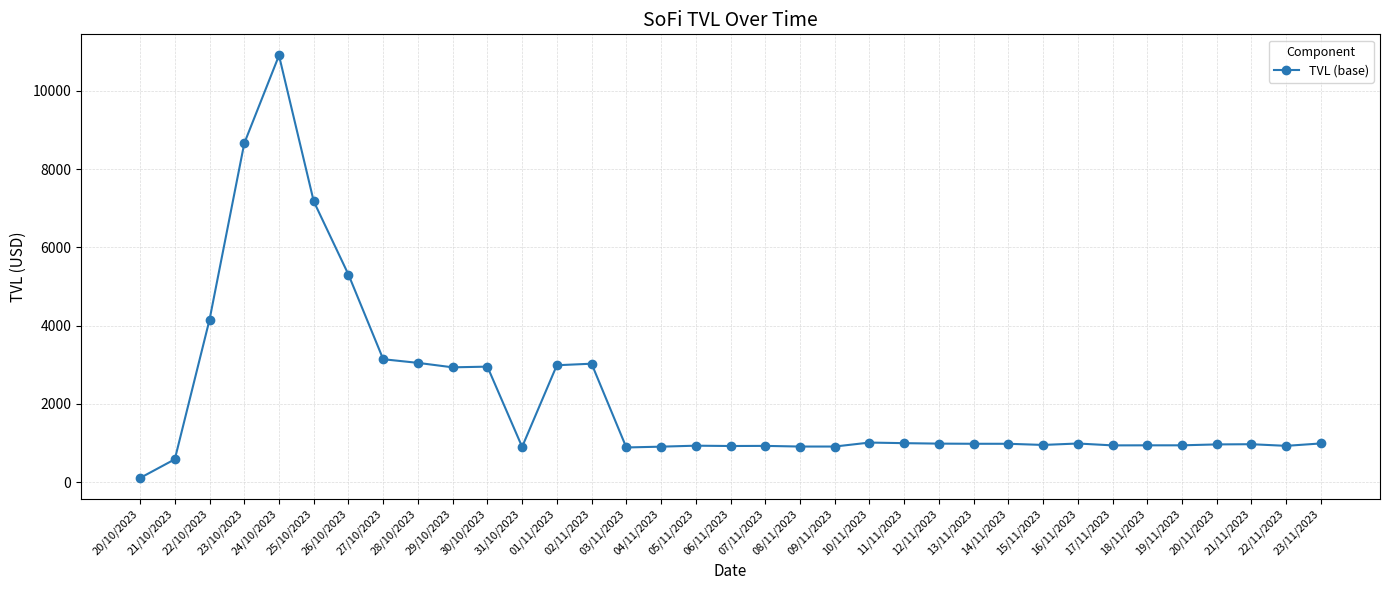

True or false: the data has more than 1 interior local peaks.

True